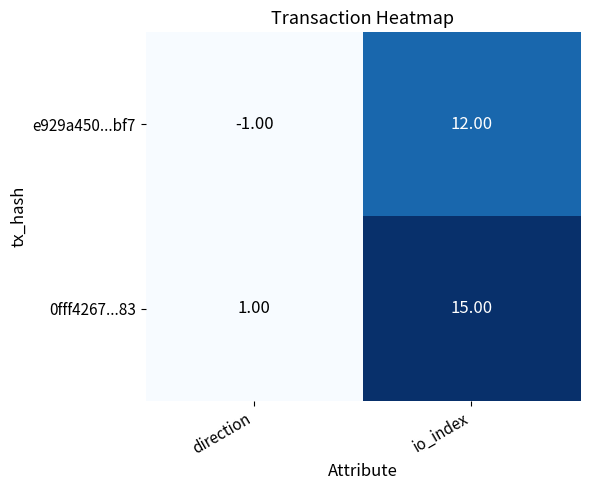

At which category is the sum across all series the highest?

io_index